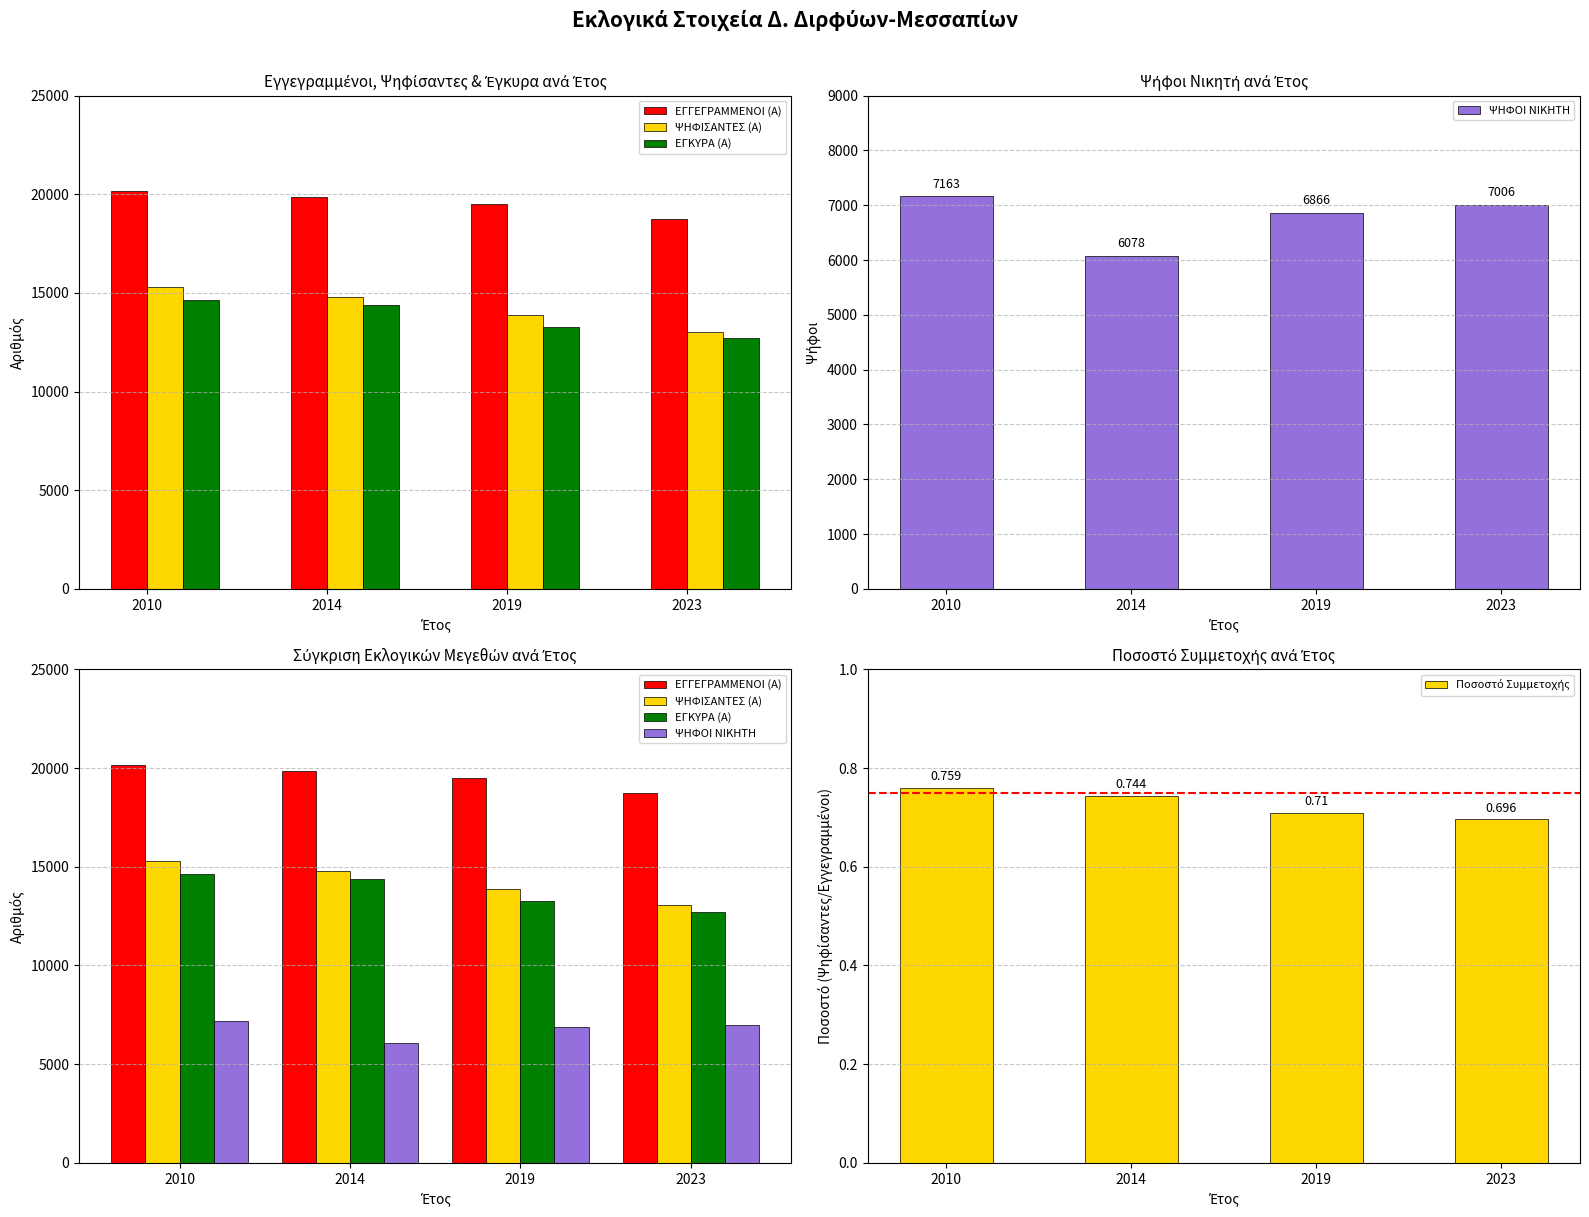

What is the greatest value displayed?

20155.0